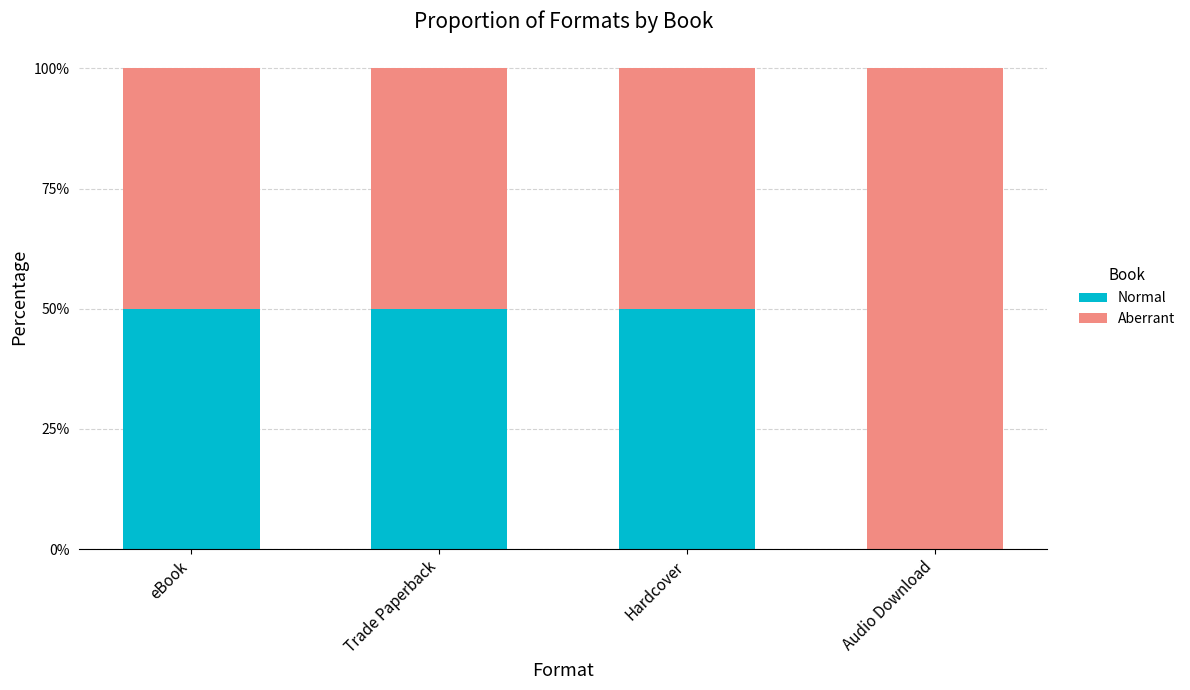

What is the total value across all series at Hardcover?

100